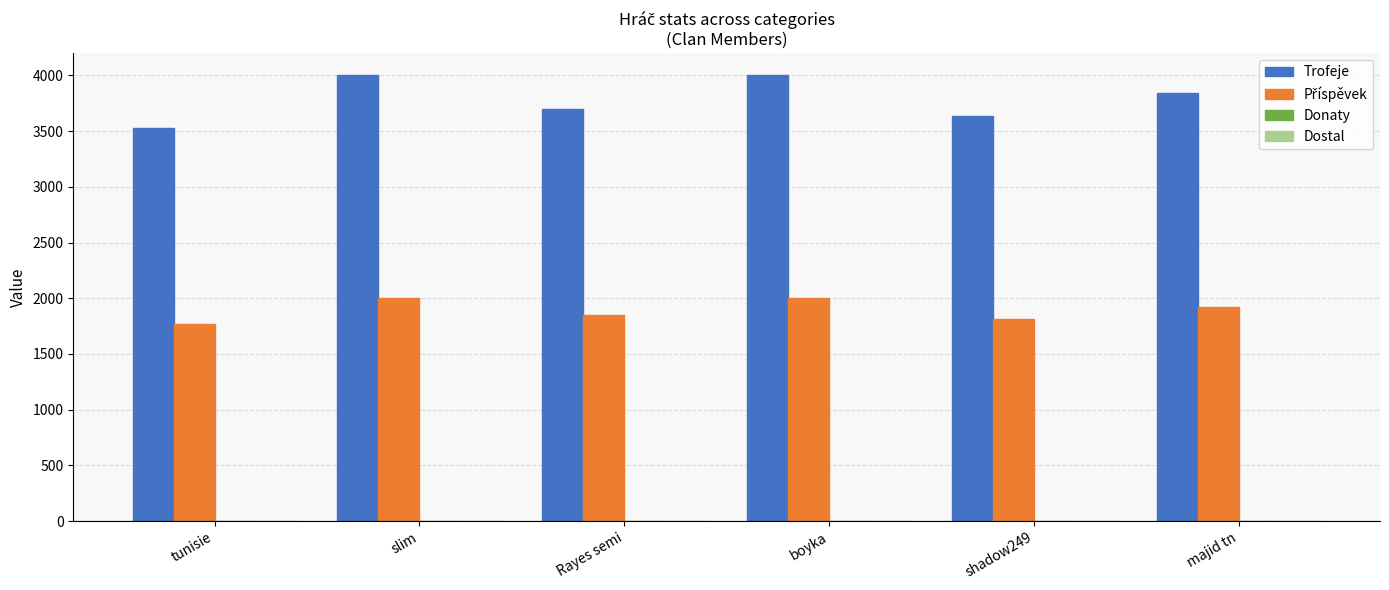

True or false: Trofeje has a value of 3701 at Rayes semi.

True